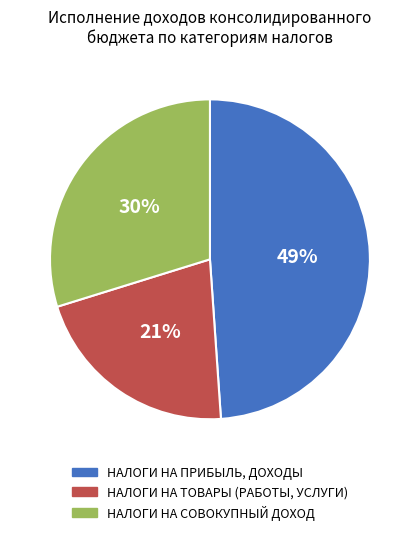

Is there any slice that represents more than half of the pie?

No